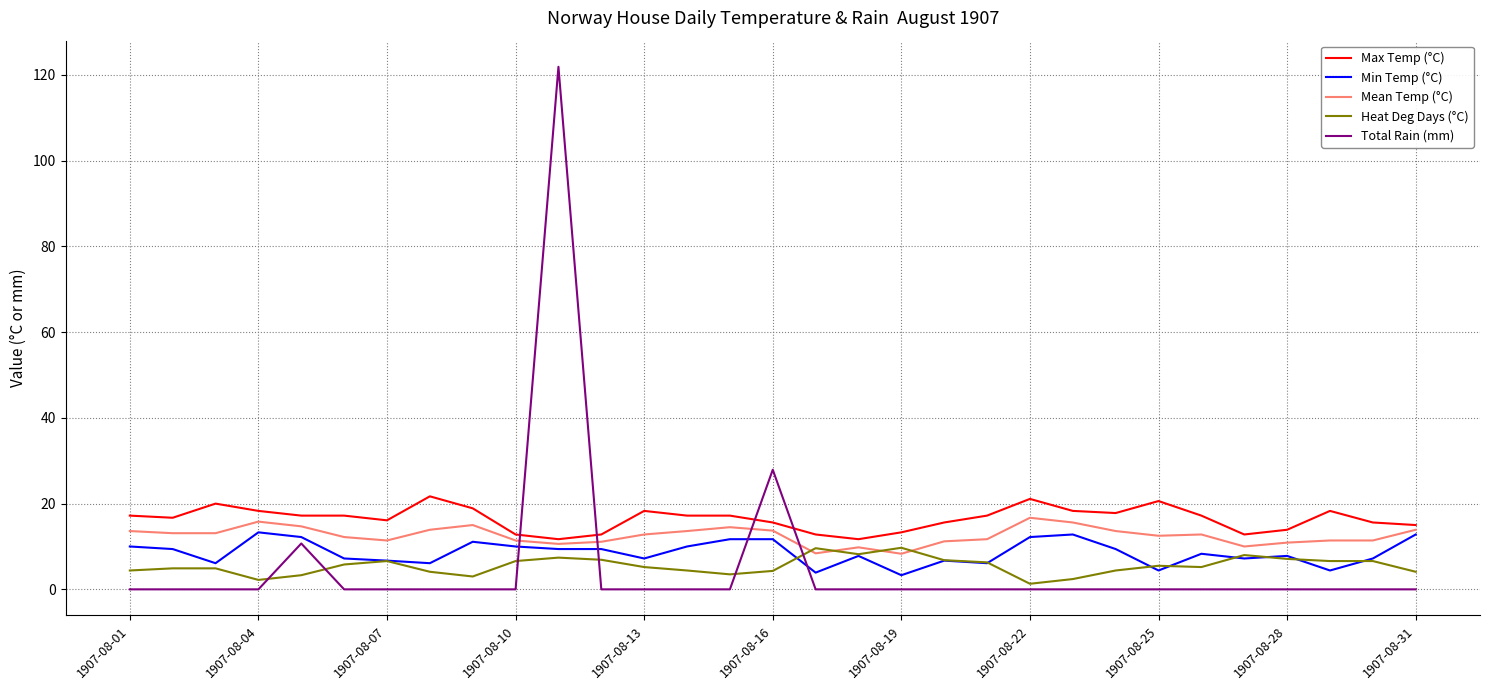

What is the maximum value for Heat Deg Days (°C)?

9.7